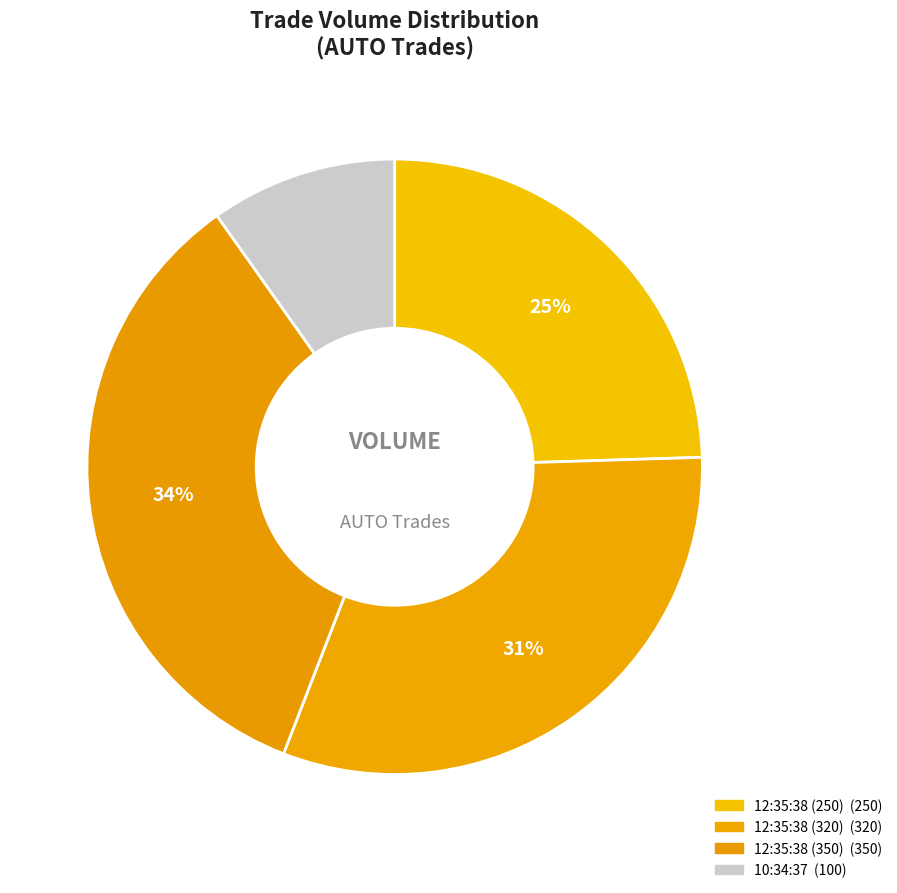

True or false: 12:35:38 (350) accounts for 23% of the total.

False